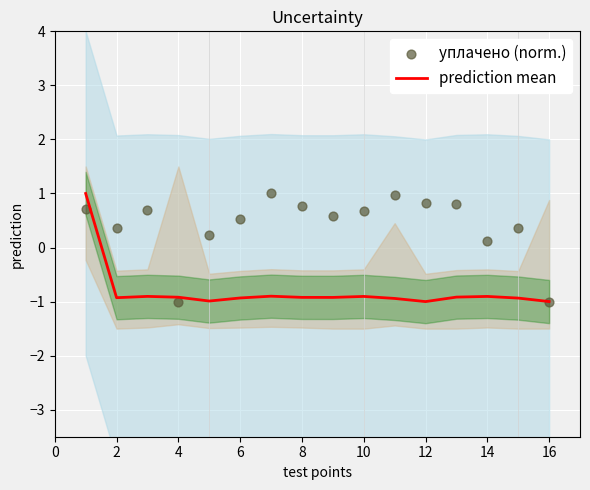

True or false: prediction mean has a value of -0.9 at 14.

True